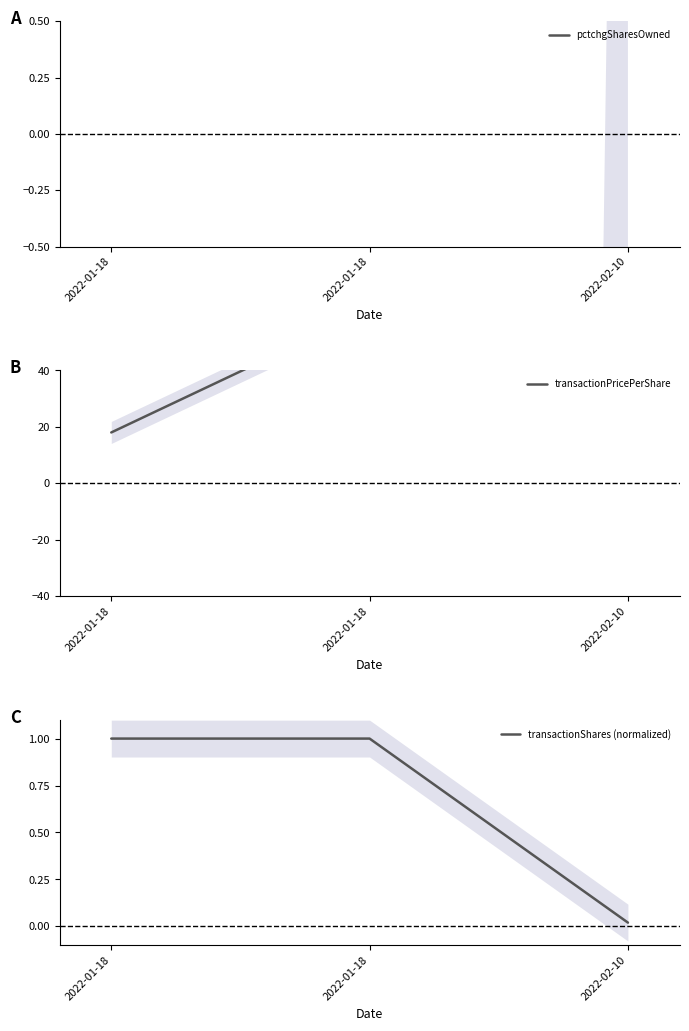

How many values in the pctchgSharesOwned series exceed -83?

1